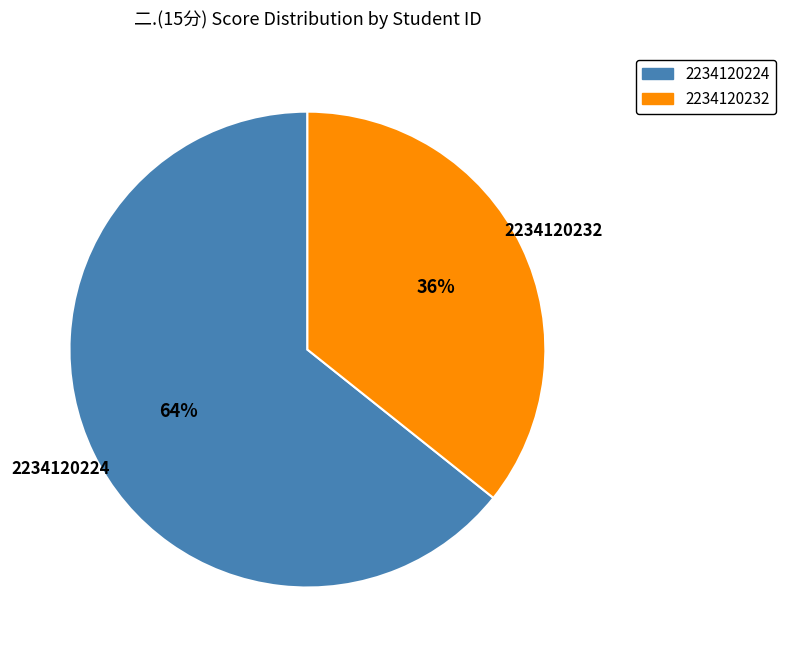

Combined, do 2234120224 and 2234120232 account for over 50%?

Yes